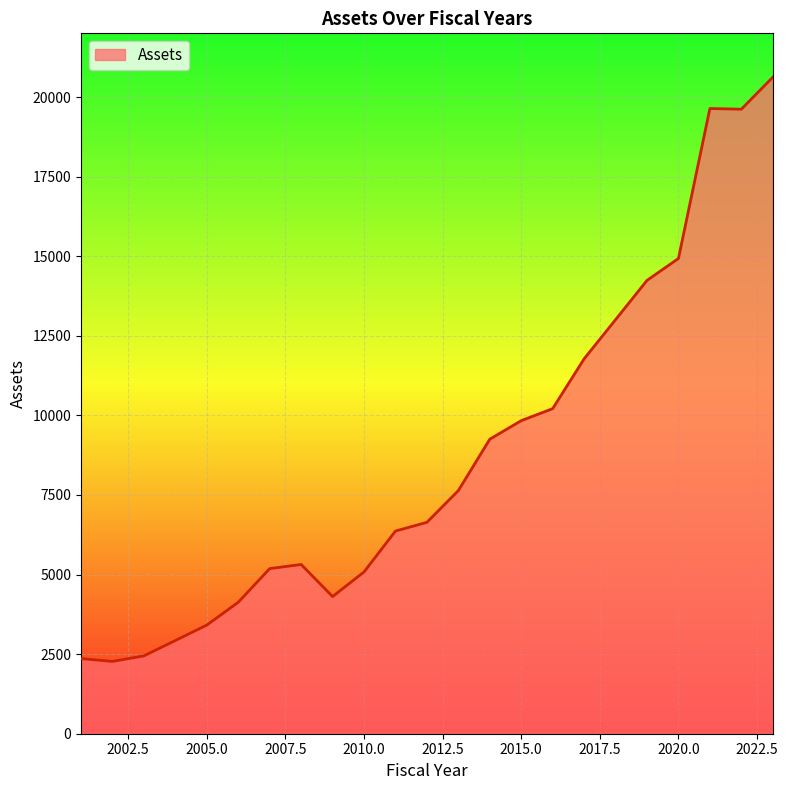

What is the difference between the maximum and minimum values?

18348.7